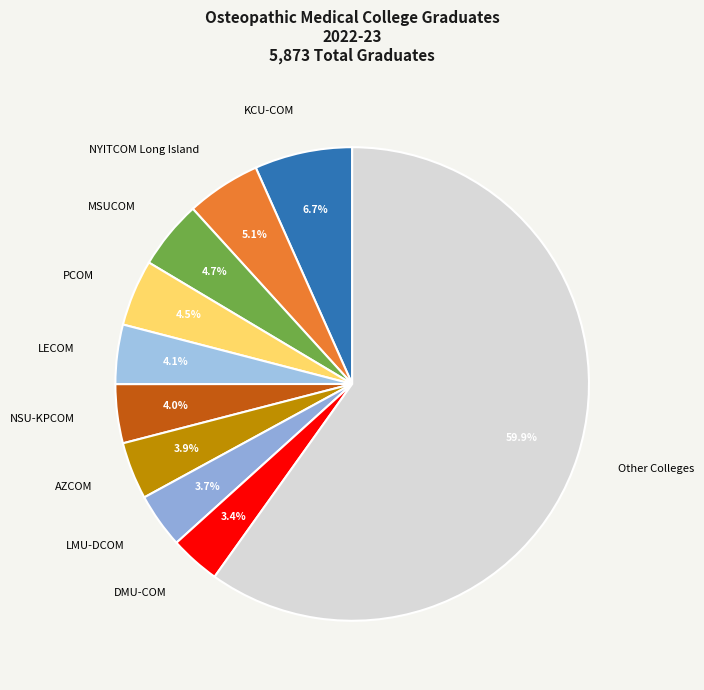

Is the sum of LMU-DCOM and PCOM greater than half?

No